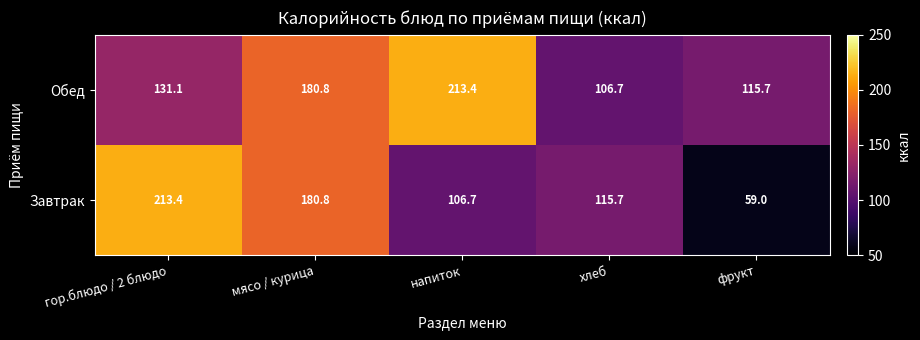

Which series changed the most between гор.блюдо / 2 блюдо and фрукт?

Завтрак